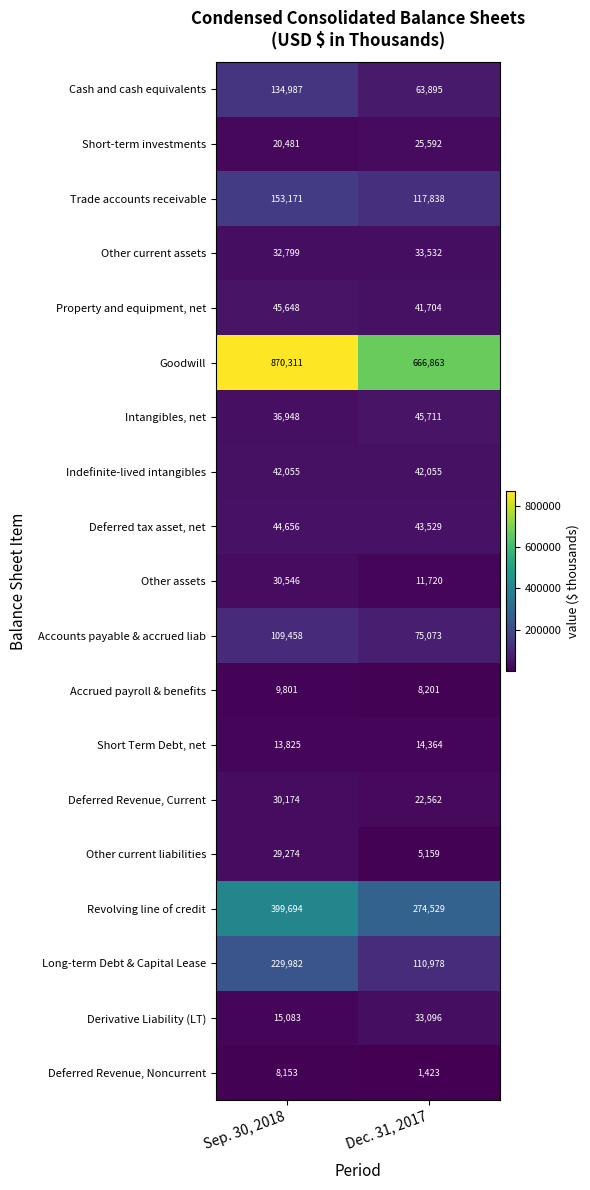

True or false: Intangibles, net has a value of 58682 at Sep. 30, 2018.

False